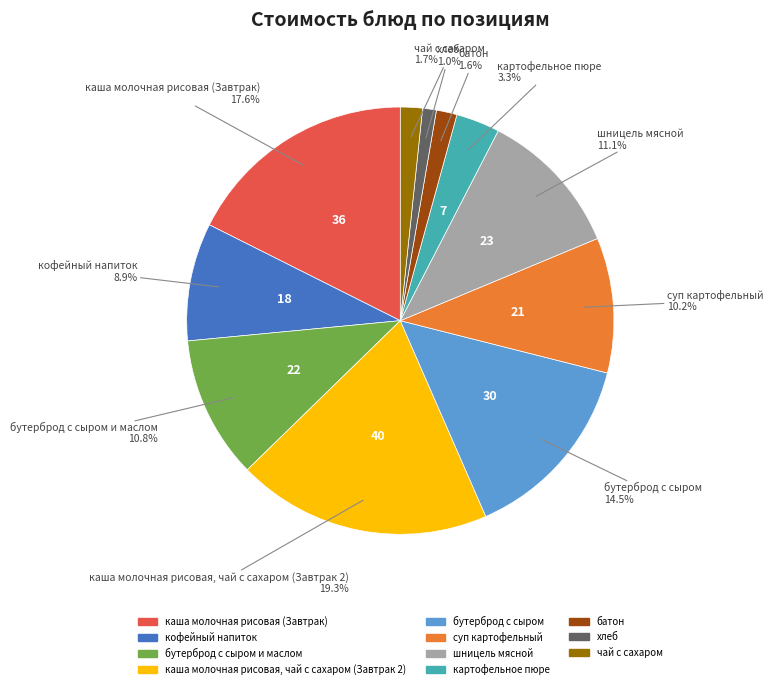

Is there a majority slice in this chart?

No